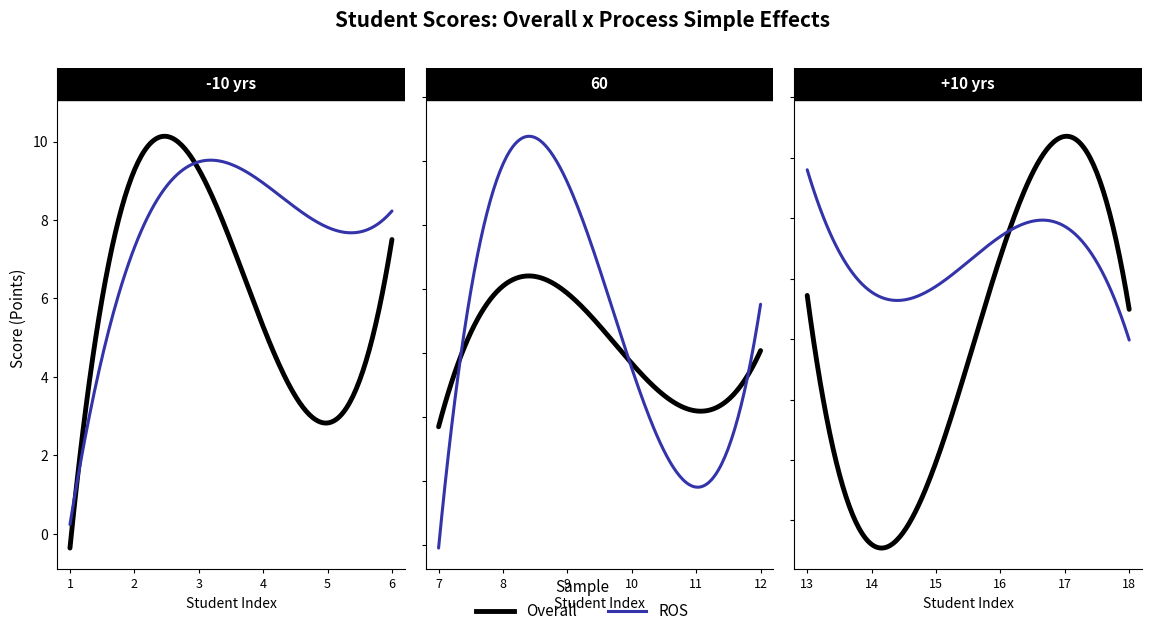

Rank the series at 8 from lowest to highest value.

Overall, ROS